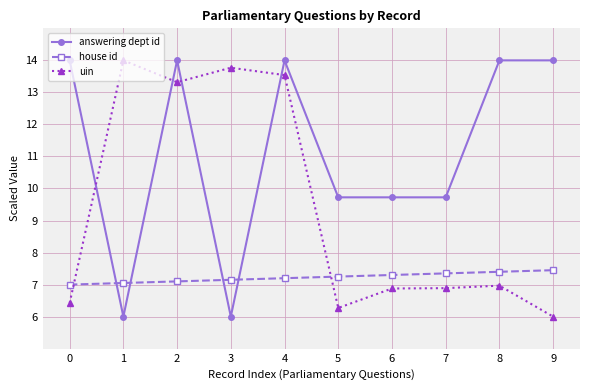

Is the value of answering dept id at 1 greater than the value of house id at 5?

No